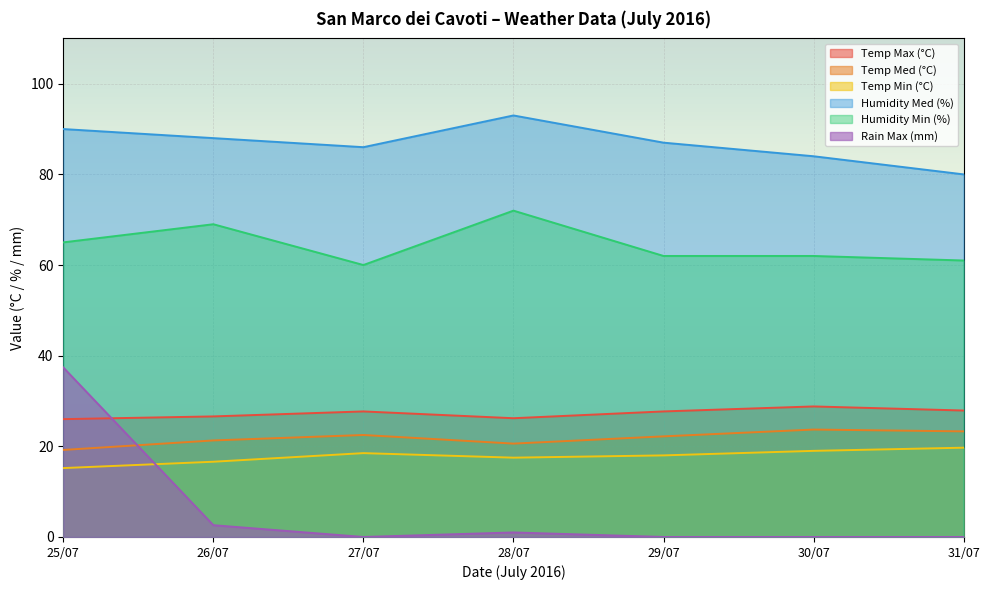

True or false: Temp Max (°C) and Rain Max (mm) intersect in this chart.

True